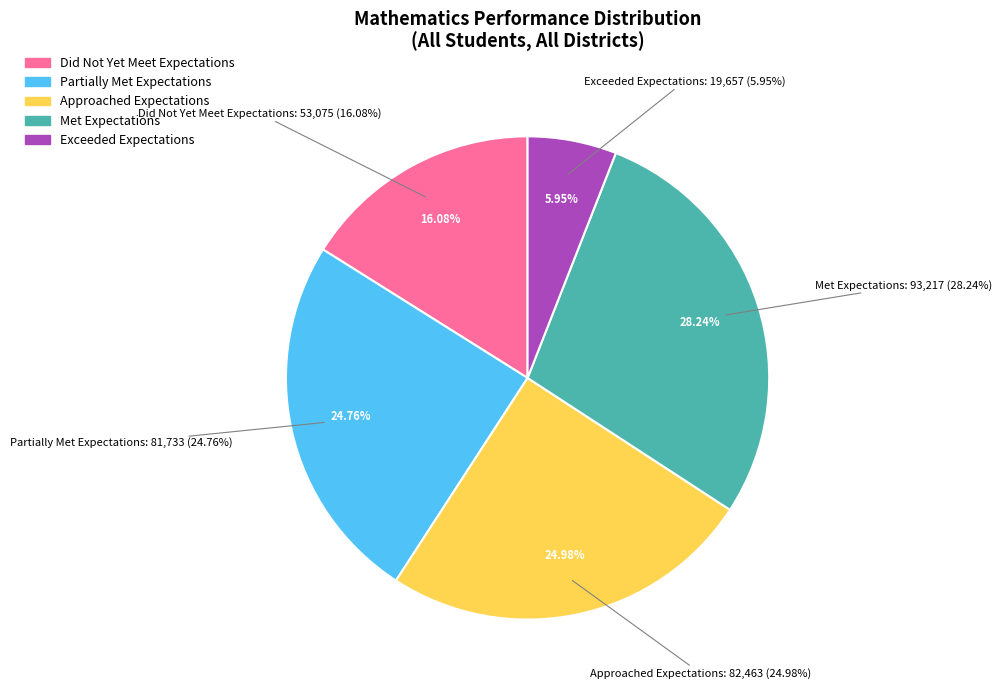

True or false: Did Not Yet Meet Expectations accounts for 24% of the total.

False